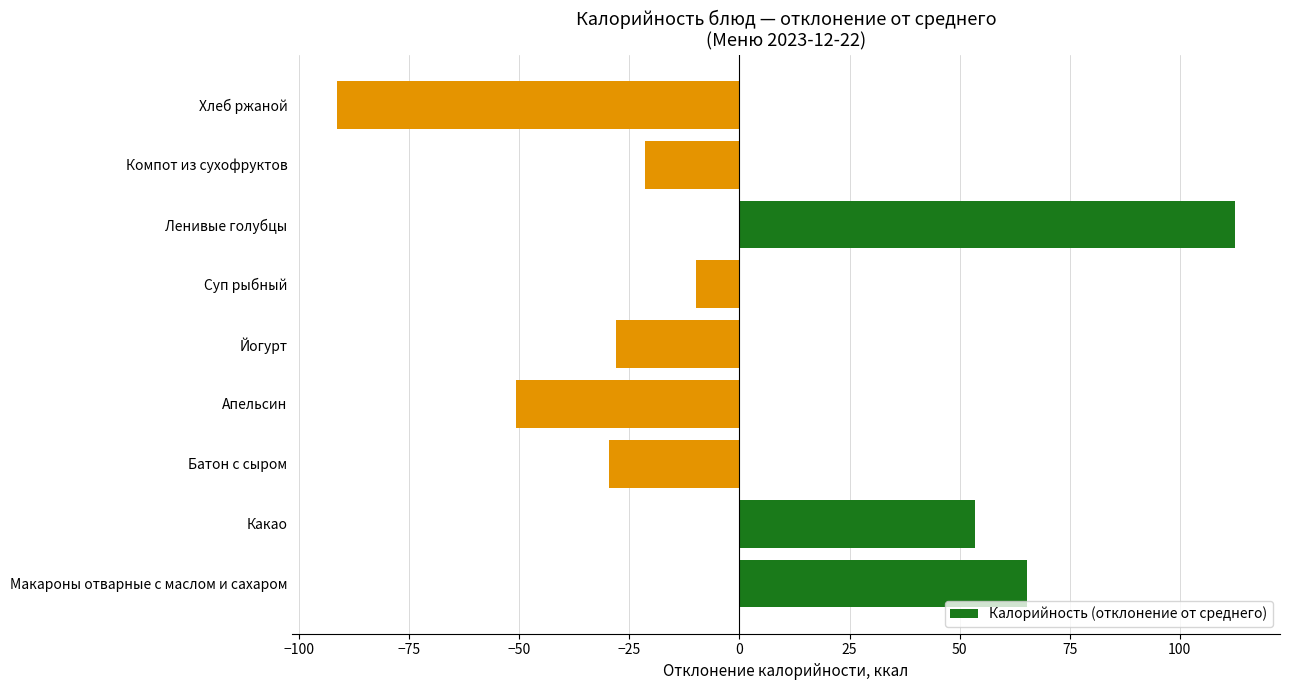

Are the bars grouped side by side (vs. stacked)?

No